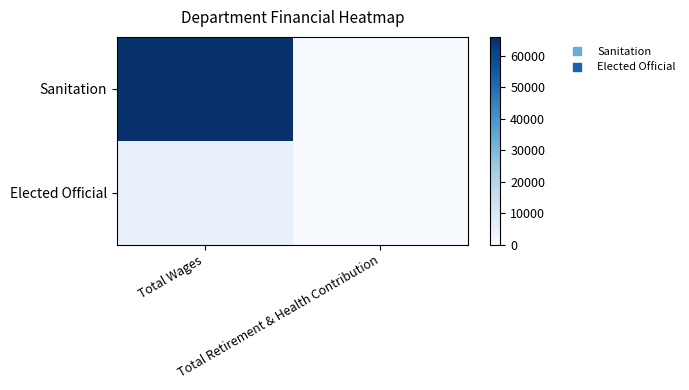

How many series are shown in this chart?

2